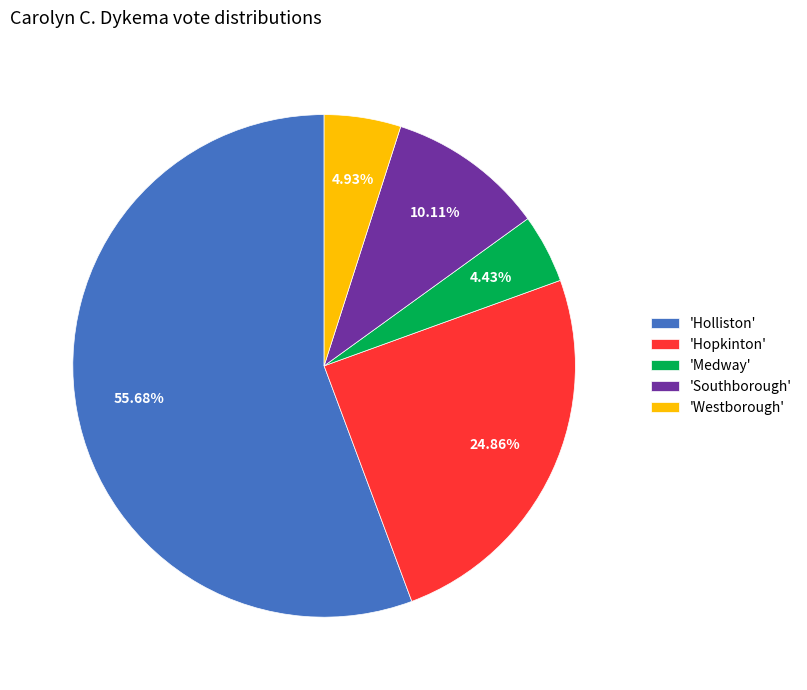

What is the ratio of the value at 'Westborough' to the value at 'Medway'?

1.1